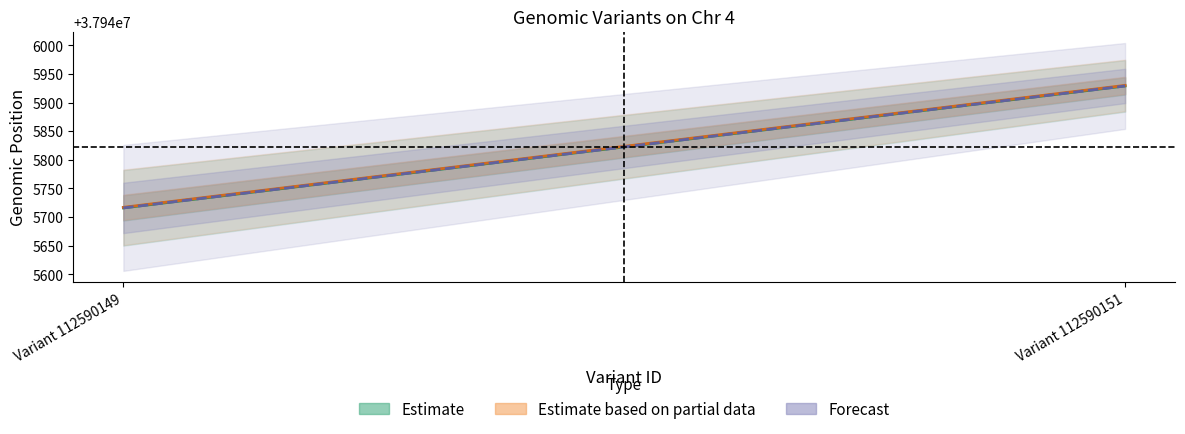

True or false: stop has a value of 8883301 at Variant 112590149.

False